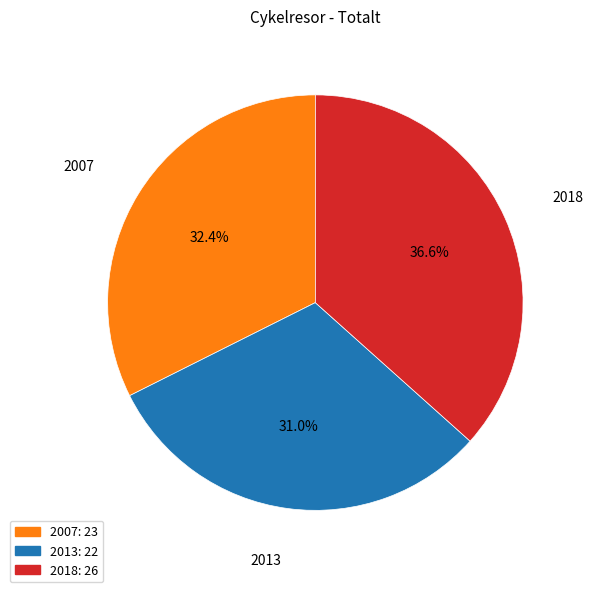

To the nearest percent, what is the difference between the largest and smallest slice percentages?

6%